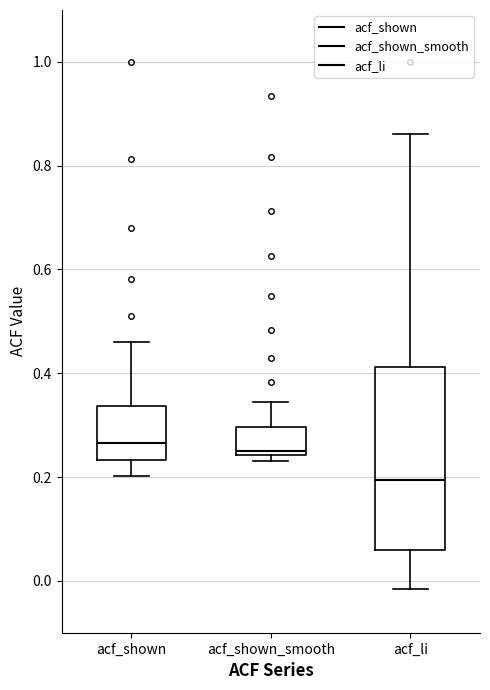

Which box is the tallest, from its lower edge to its upper edge?

acf_li